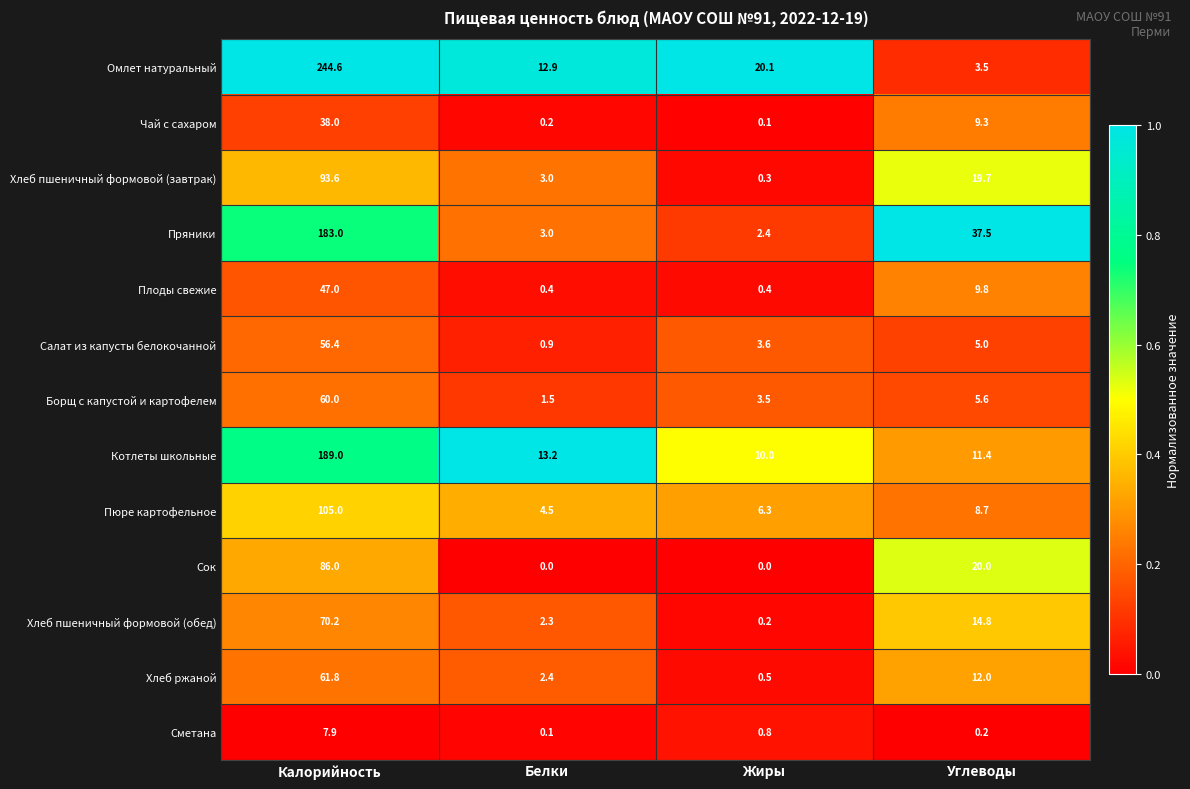

Which series has the largest total across all categories?

Омлет натуральный